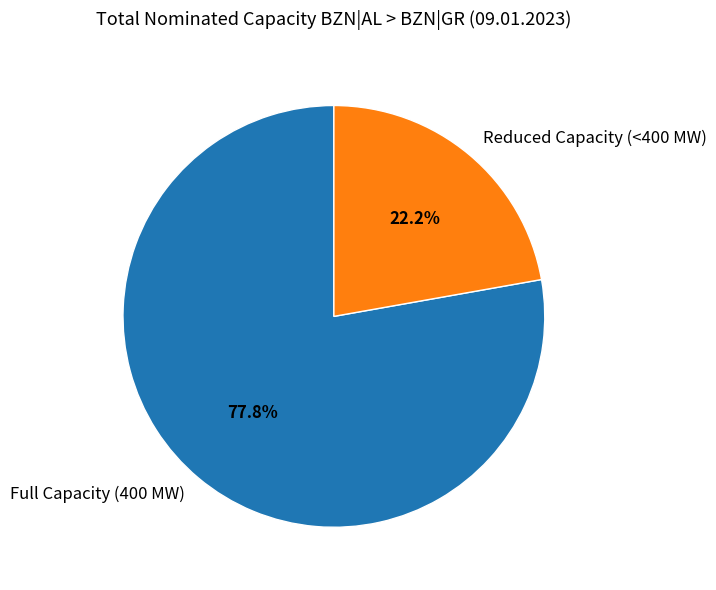

Which slice is the largest?

Full Capacity (400 MW)